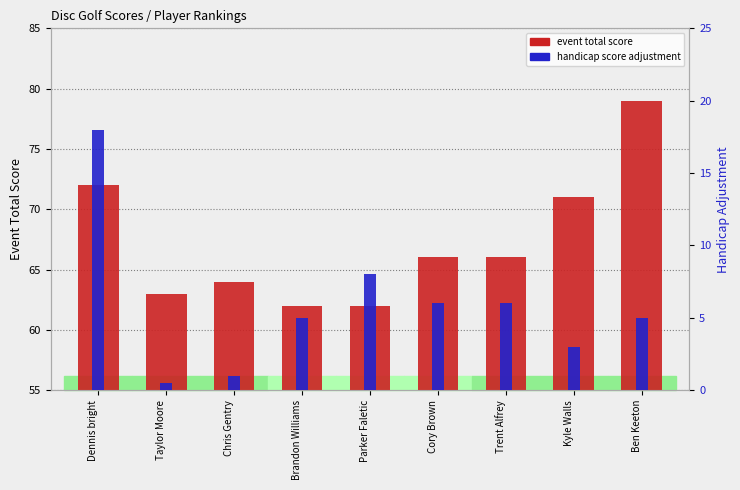

How many data points in event total score are less than 66?

4